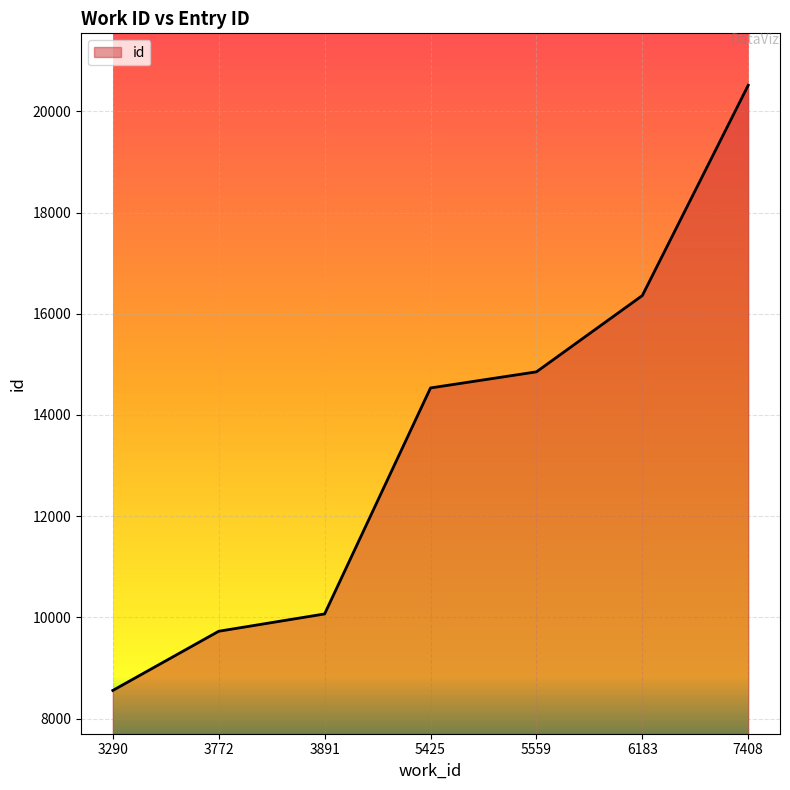

List the labels in order of value, smallest first.

3290, 3772, 3891, 5425, 5559, 6183, 7408